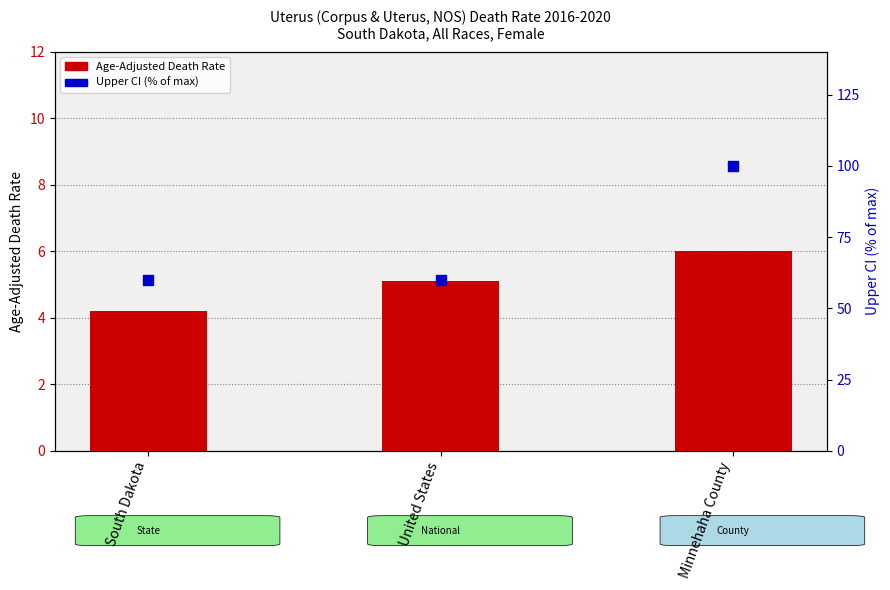

Which series has the widest spread of Y values?

CI Upper (% of max)